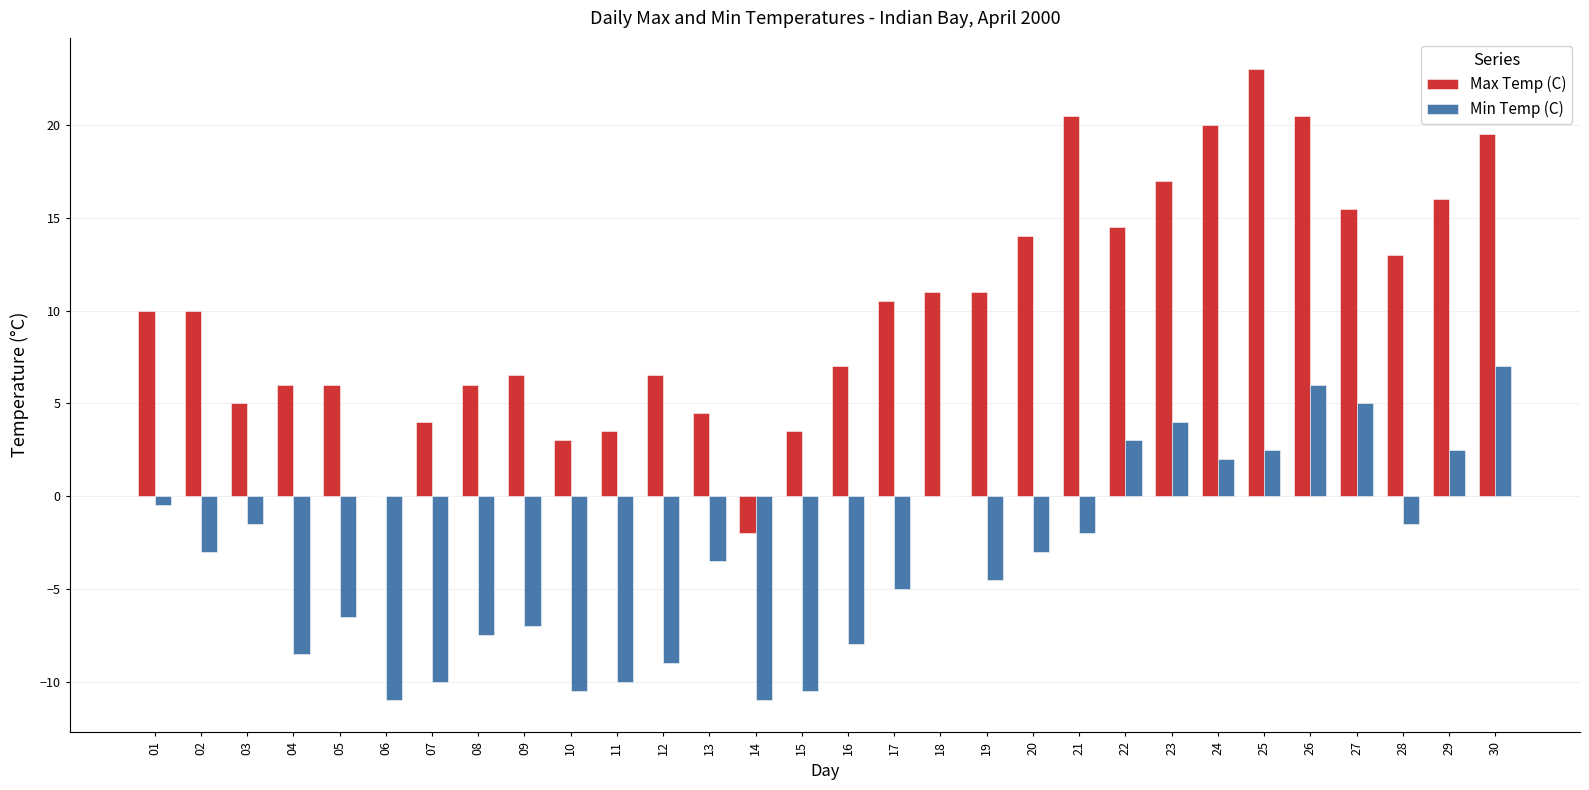

Where does the Min Temp (C) series first go above -3?

01